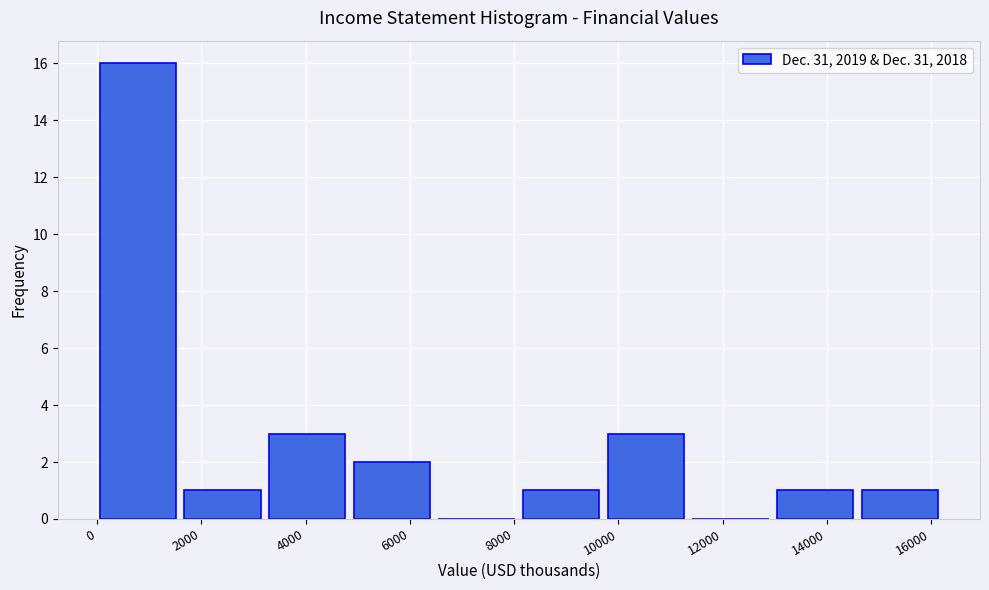

Reading left to right, list every bar in this chart as the range it spans on the x-axis followed by its height. Neither the bar edges nor the heights are printed on the chart, so give them approximately, as read against the axes.

0 to 1600: 16
1600 to 3200: 1
3200 to 5000: 3
5000 to 6600: 2
6600 to 8200: 0
8200 to 9800: 1
9800 to 11400: 3
11400 to 13000: 0
13000 to 14600: 1
14600 to 16200: 1